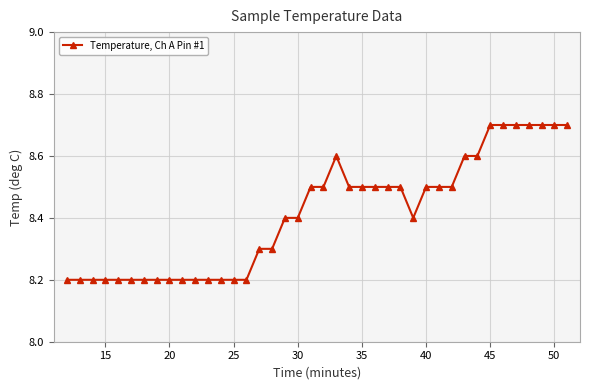

How many values are between 8 and 9?

40